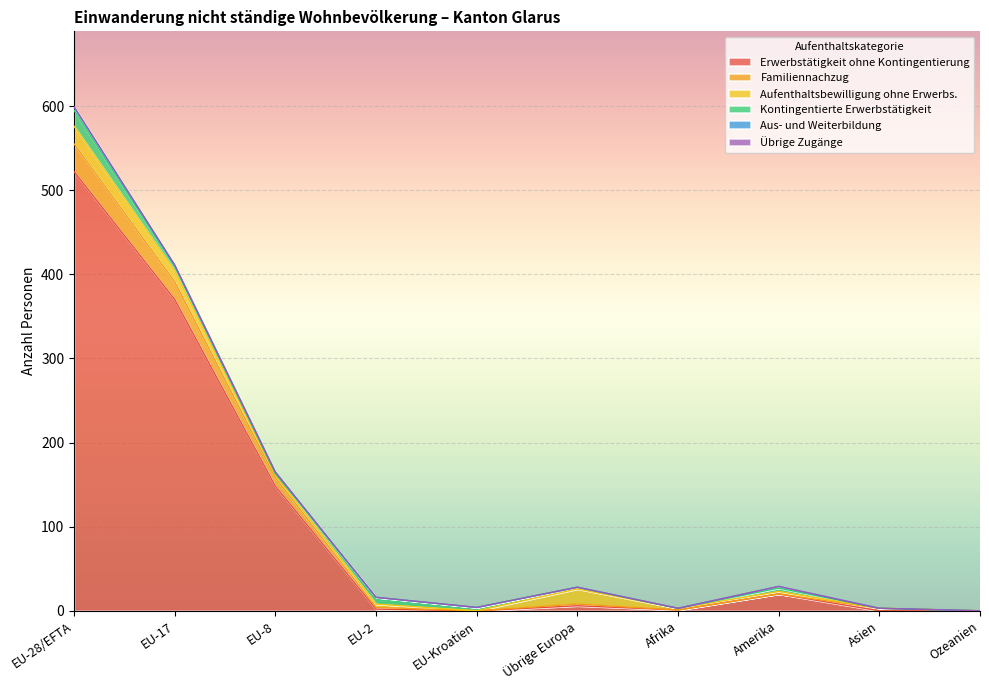

At which category is the sum across all series the highest?

EU-28/EFTA